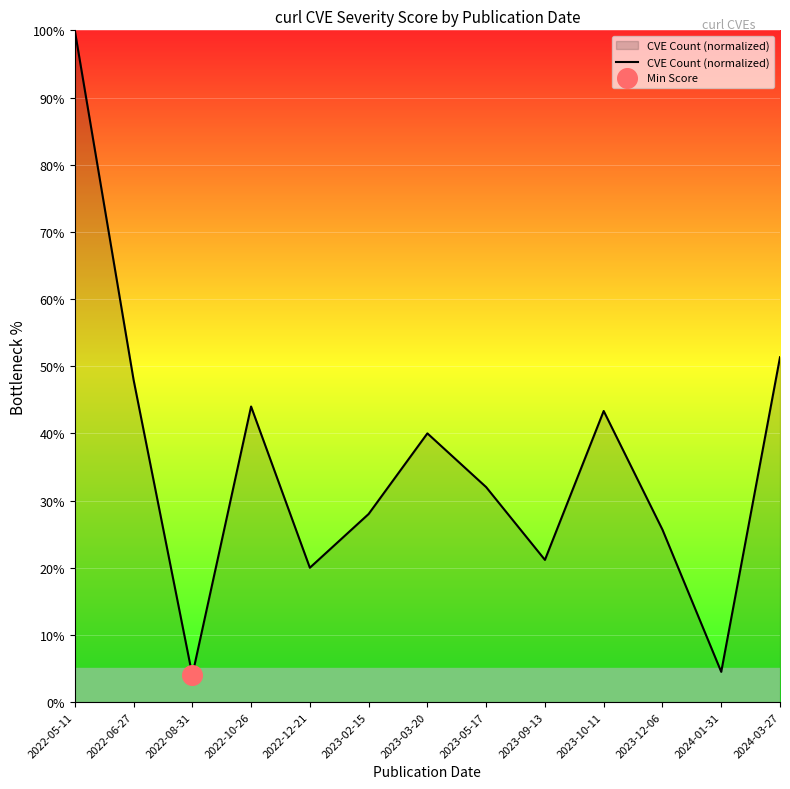

What is the change in value from 2022-12-21 to 2023-12-06?

+5.7